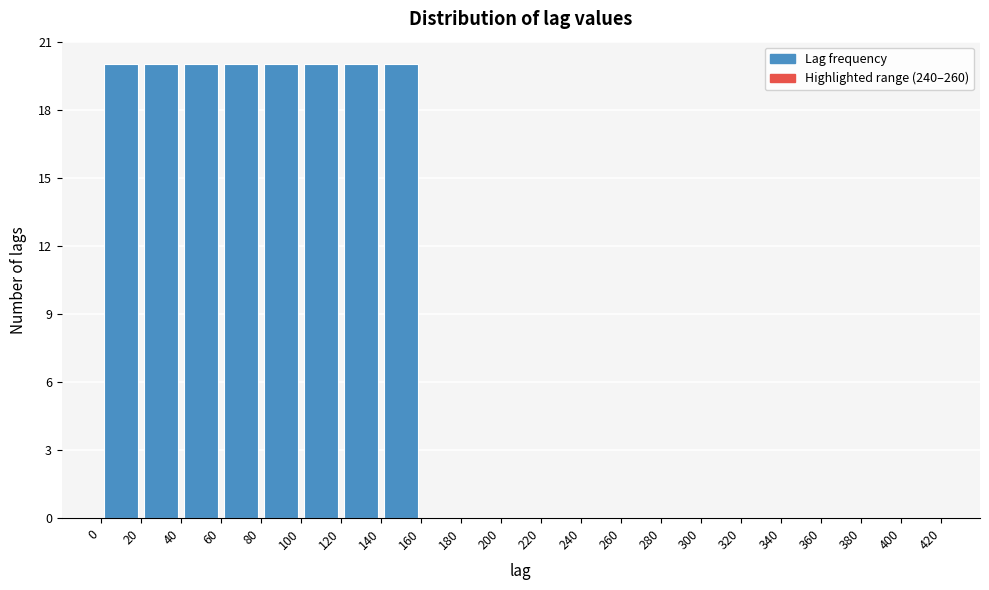

How tall is the bar that spans 80 to 100 on the x-axis? The values are not printed on the chart, so give them approximately, as read against the axis.

20